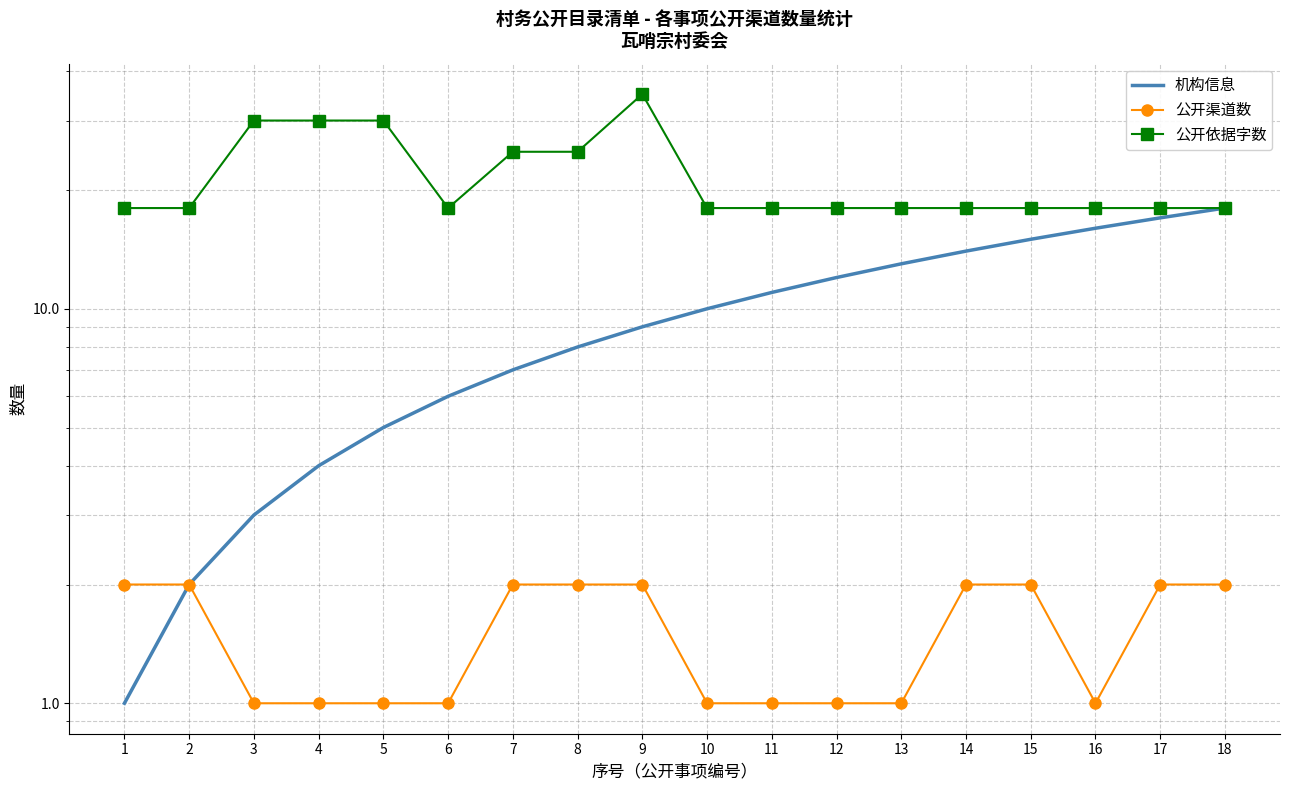

Is it true that 公开渠道数 equals 2 at 8?

True